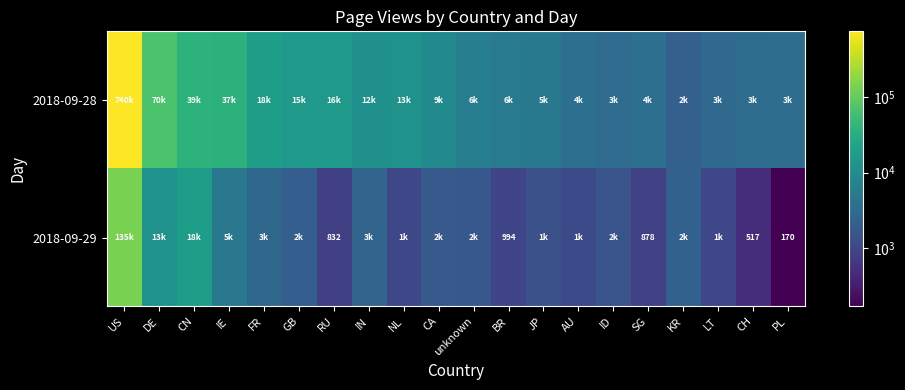

The 2018-09-29 series shows 170 at PL. True or false?

True